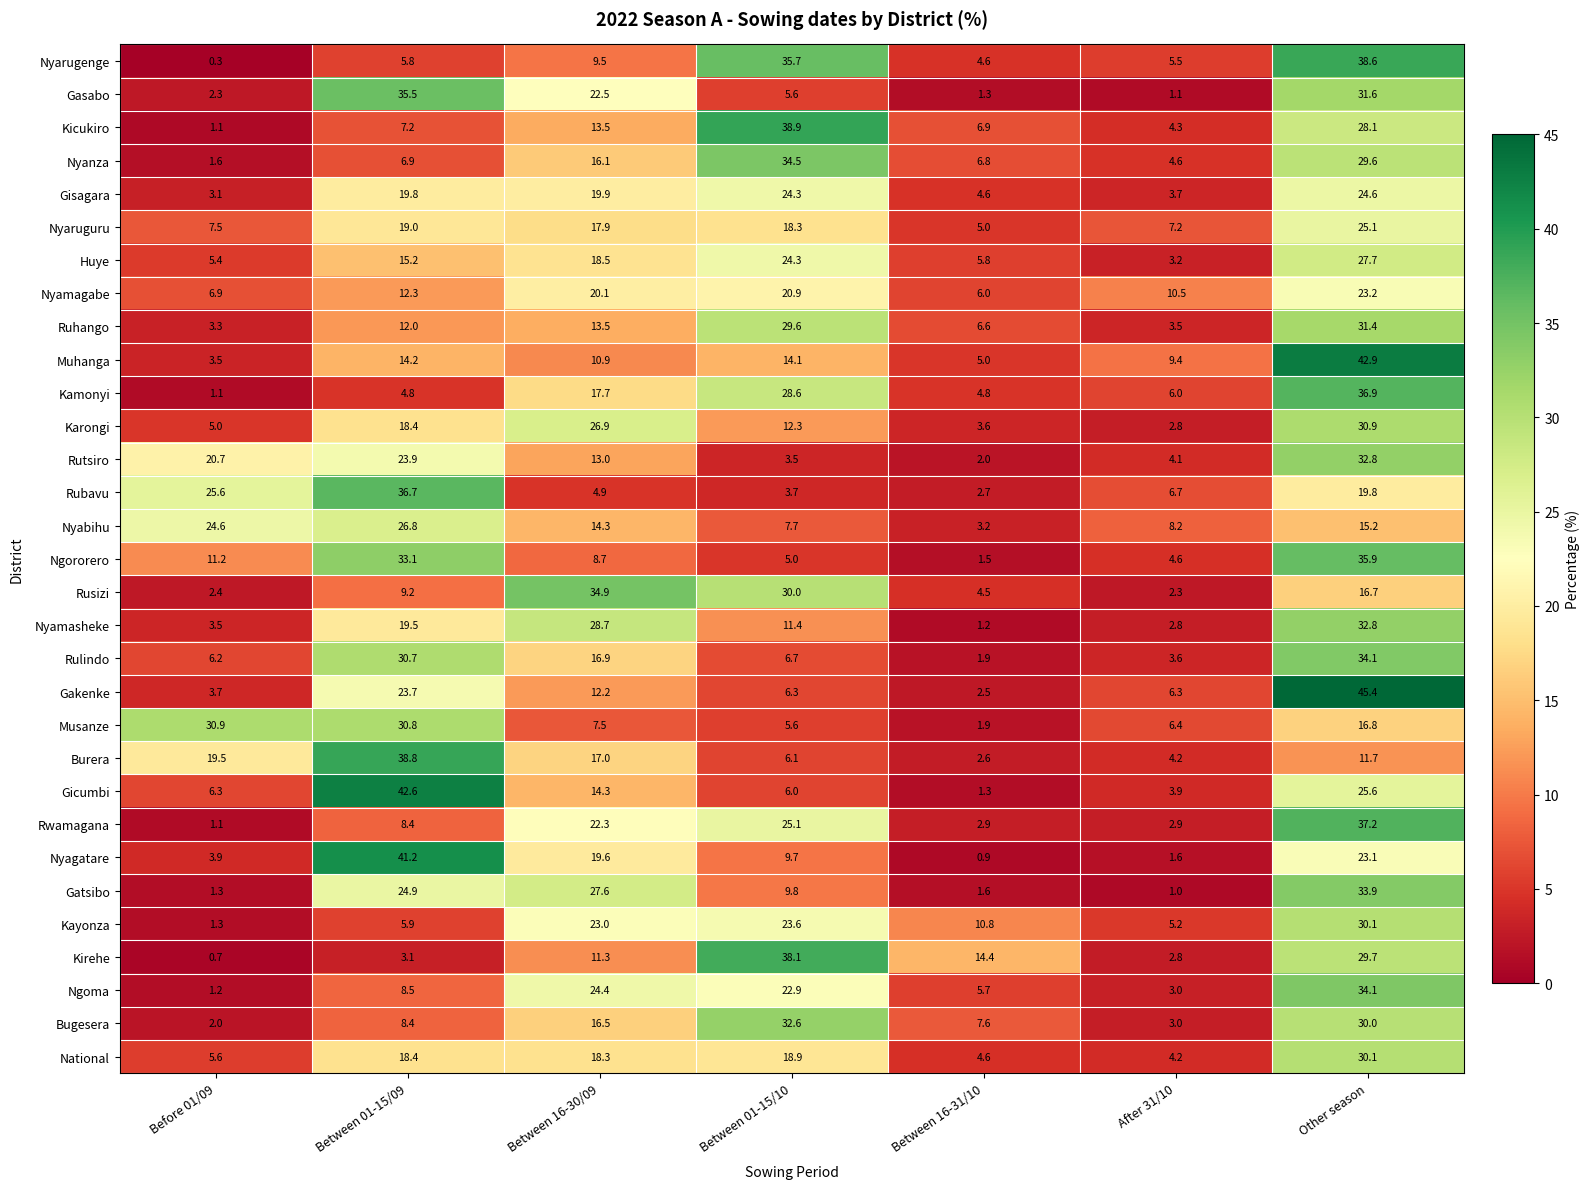

The Bugesera series shows 8.4 at Between 01-15/09. True or false?

True